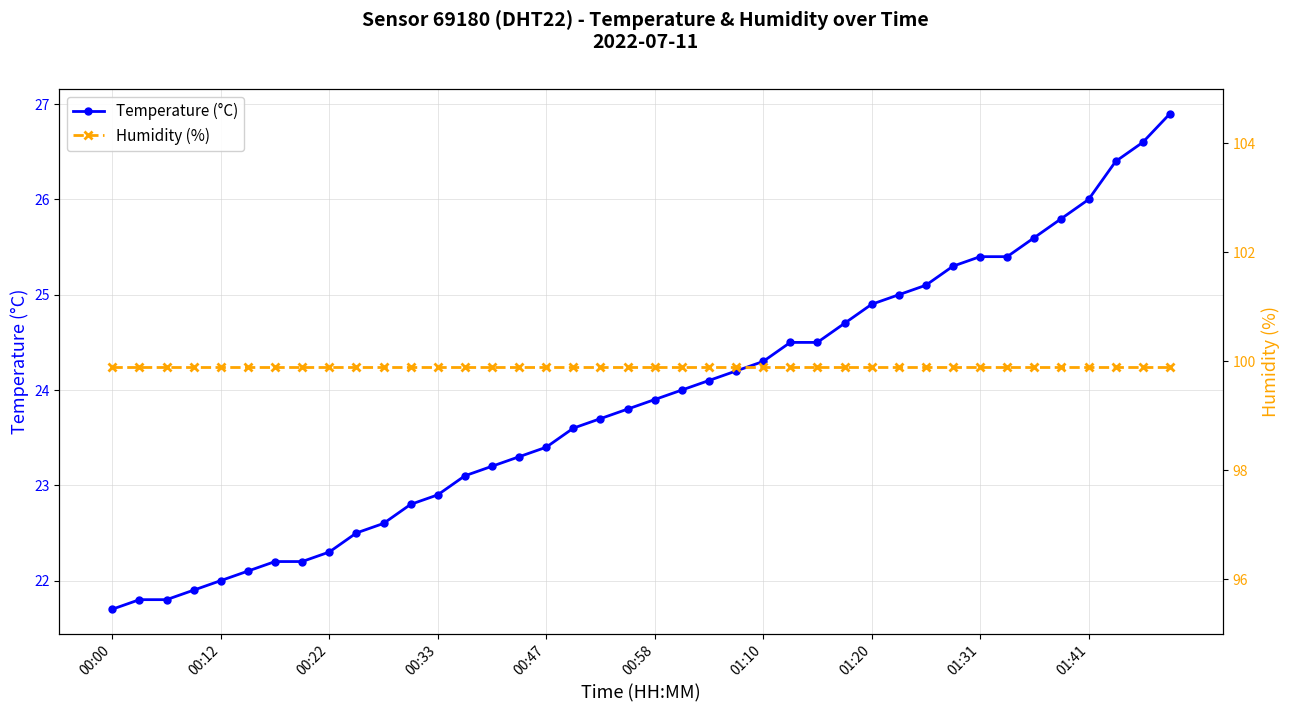

What is the spread (max minus min) of values at 18?

76.2